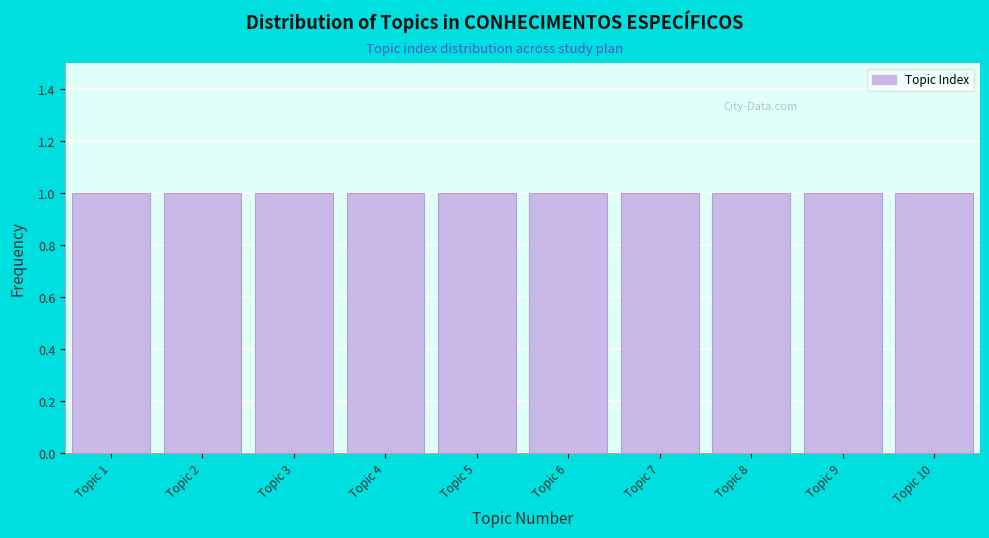

How tall is the bar that spans 4.5 to 5.5 on the x-axis? The values are not printed on the chart, so give them approximately, as read against the axis.

1